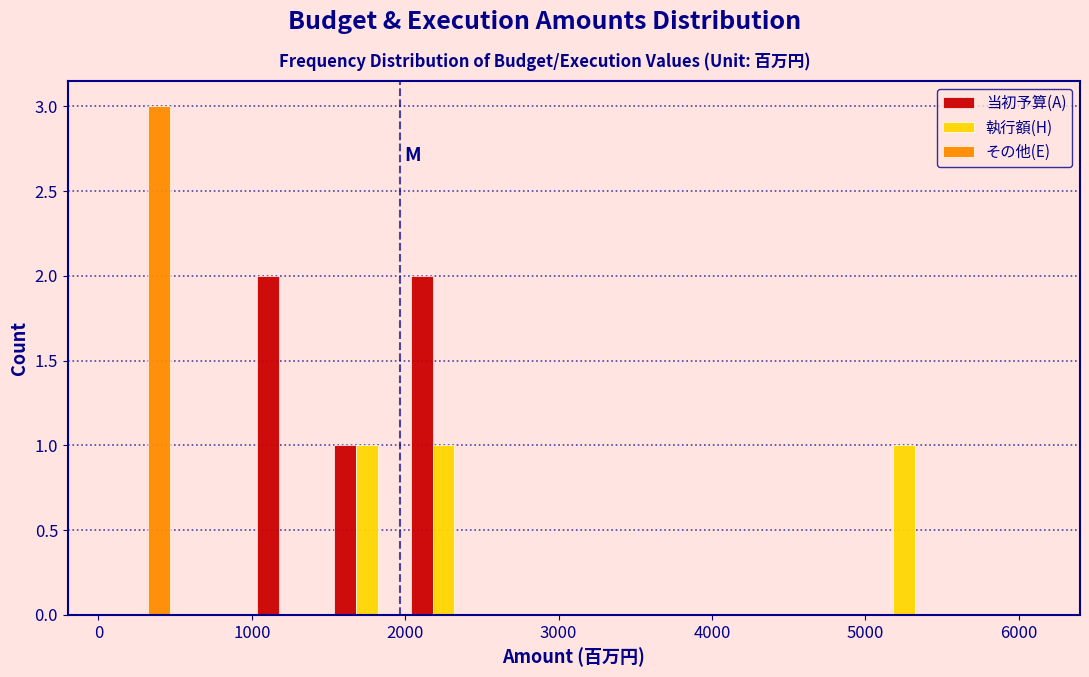

Reading left to right, transcribe this chart: for each range on the x-axis, give the height of each series' bar. The values are not printed on the chart, so give them approximately, as read against the axis.

0 to 500: 当初予算(A)=0	執行額(H)=0	その他(E)=3
500 to 1000: 当初予算(A)=0	執行額(H)=0	その他(E)=0
1000 to 1500: 当初予算(A)=2	執行額(H)=0	その他(E)=0
1500 to 2000: 当初予算(A)=1	執行額(H)=1	その他(E)=0
2000 to 2500: 当初予算(A)=2	執行額(H)=1	その他(E)=0
2500 to 3000: 当初予算(A)=0	執行額(H)=0	その他(E)=0
3000 to 3500: 当初予算(A)=0	執行額(H)=0	その他(E)=0
3500 to 4000: 当初予算(A)=0	執行額(H)=0	その他(E)=0
4000 to 4500: 当初予算(A)=0	執行額(H)=0	その他(E)=0
4500 to 5000: 当初予算(A)=0	執行額(H)=0	その他(E)=0
5000 to 5500: 当初予算(A)=0	執行額(H)=1	その他(E)=0
5500 to 6000: 当初予算(A)=0	執行額(H)=0	その他(E)=0